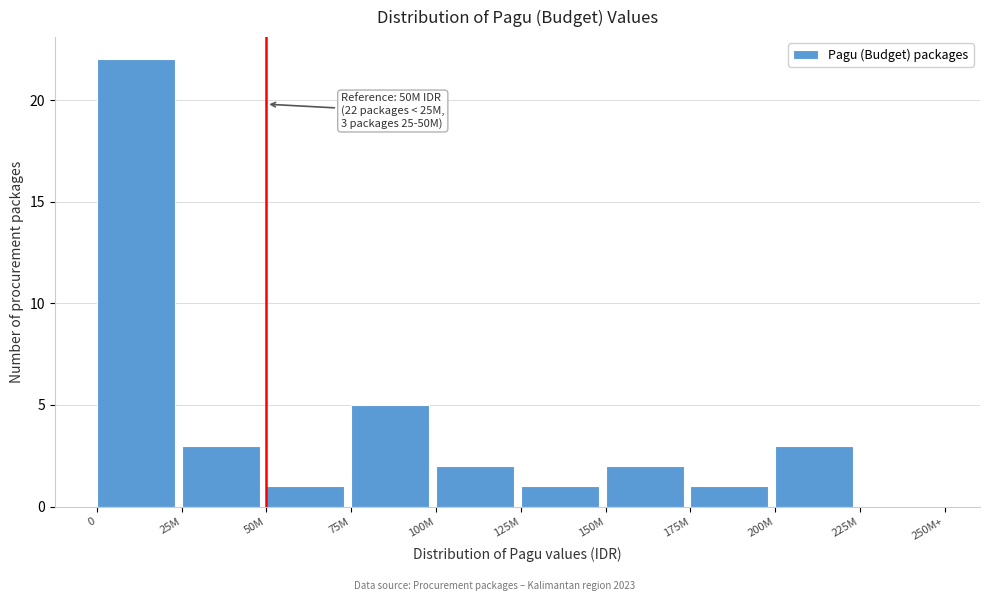

Reading right to left, list all the values displayed in this chart.

225M=0	200M=3	175M=1	150M=2	125M=1	100M=2	75M=5	50M=1	25M=3	0=22